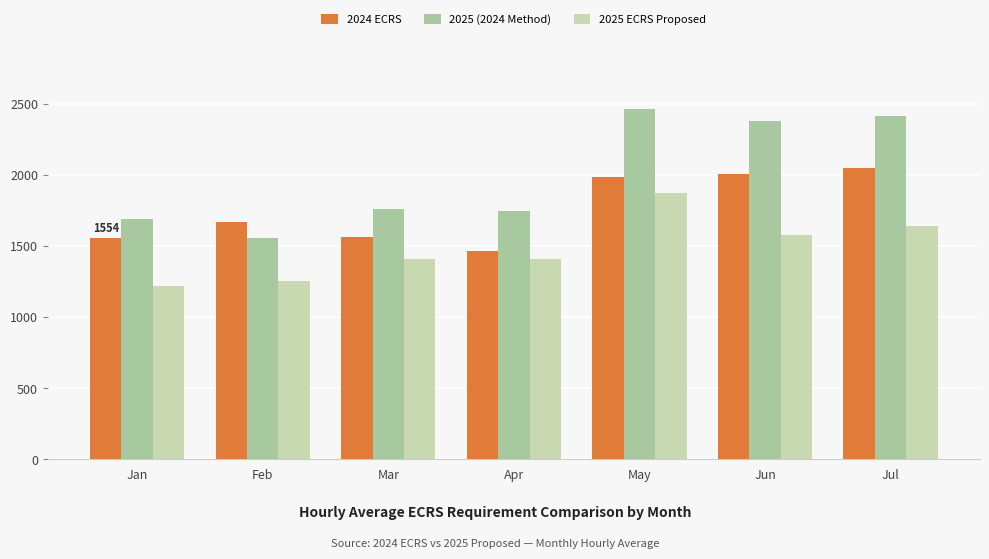

At which category is the sum across all series the highest?

May